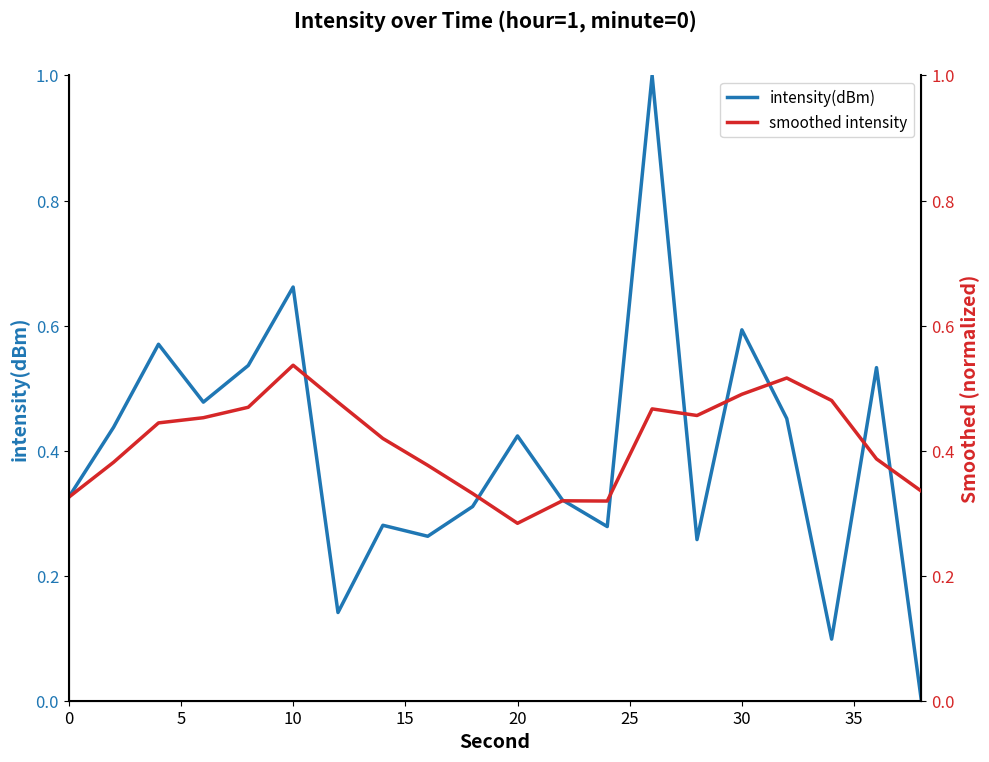

Does the chart have visible grid lines?

No